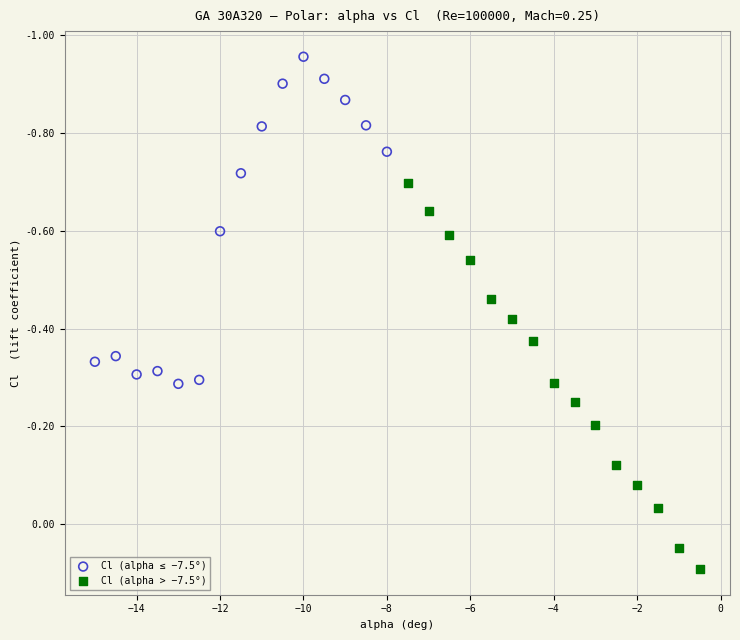

Which series has the widest spread of Y values?

Cl (alpha > −7.5°)